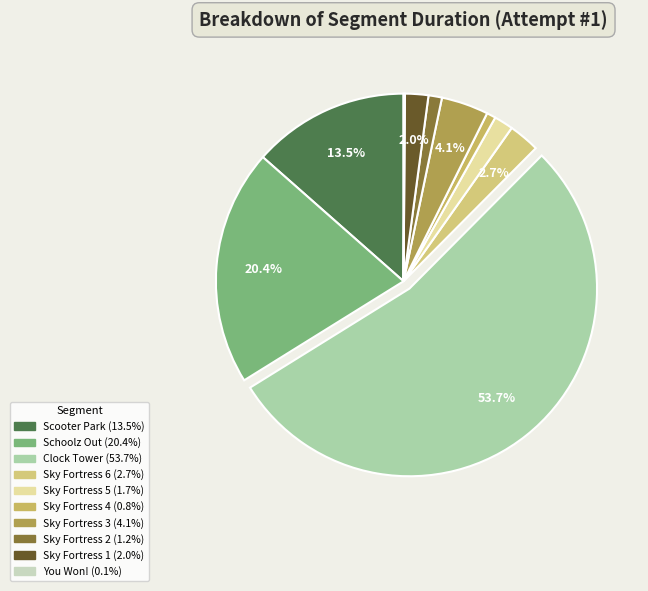

To the nearest percent, what is the difference between the Clock Tower and Sky Fortress 1 slice percentages?

52%